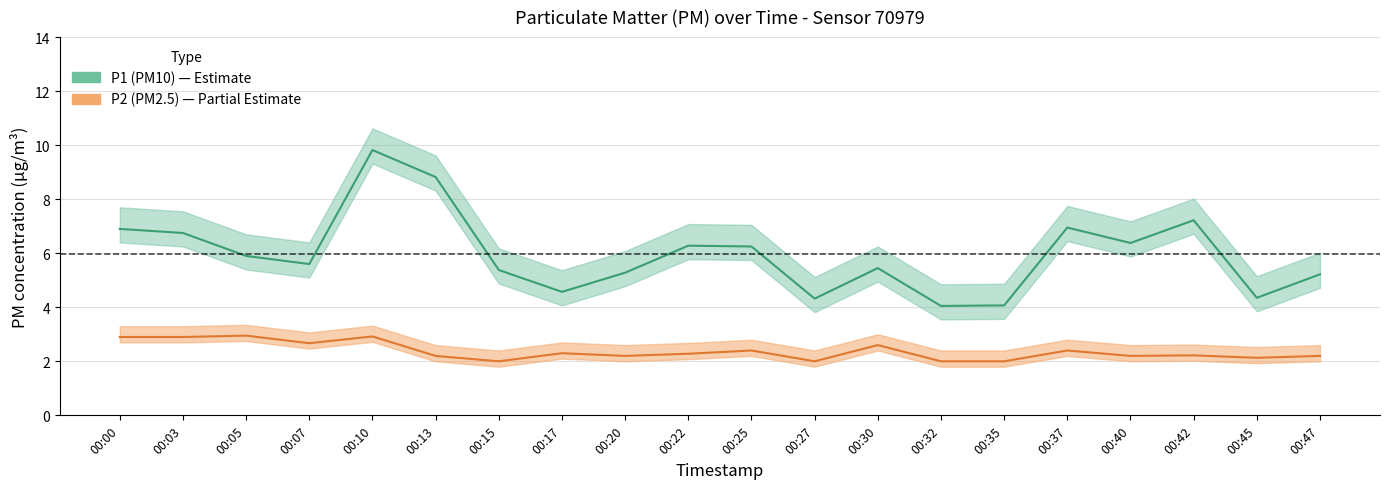

Which label corresponds to the smallest value in the chart?

00:15